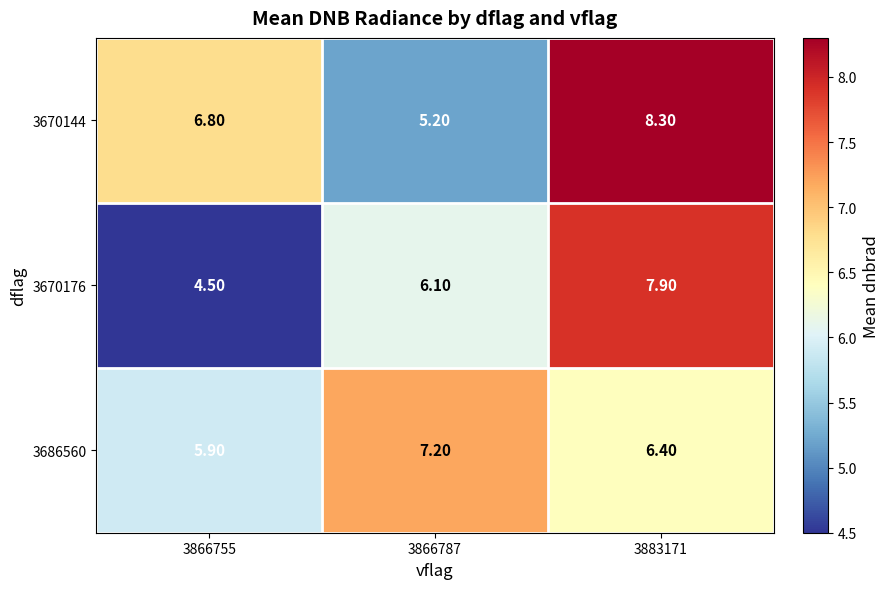

Which series has the largest range (max minus min)?

3670176